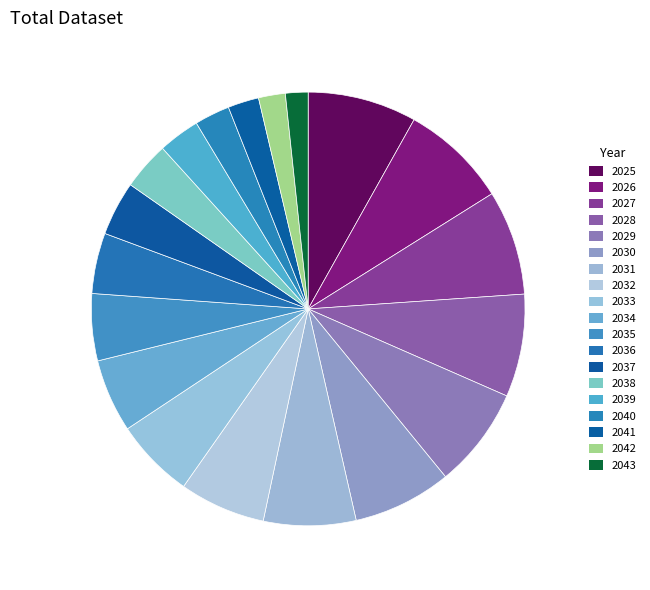

Is it true that 2043 is 1% of the pie?

False